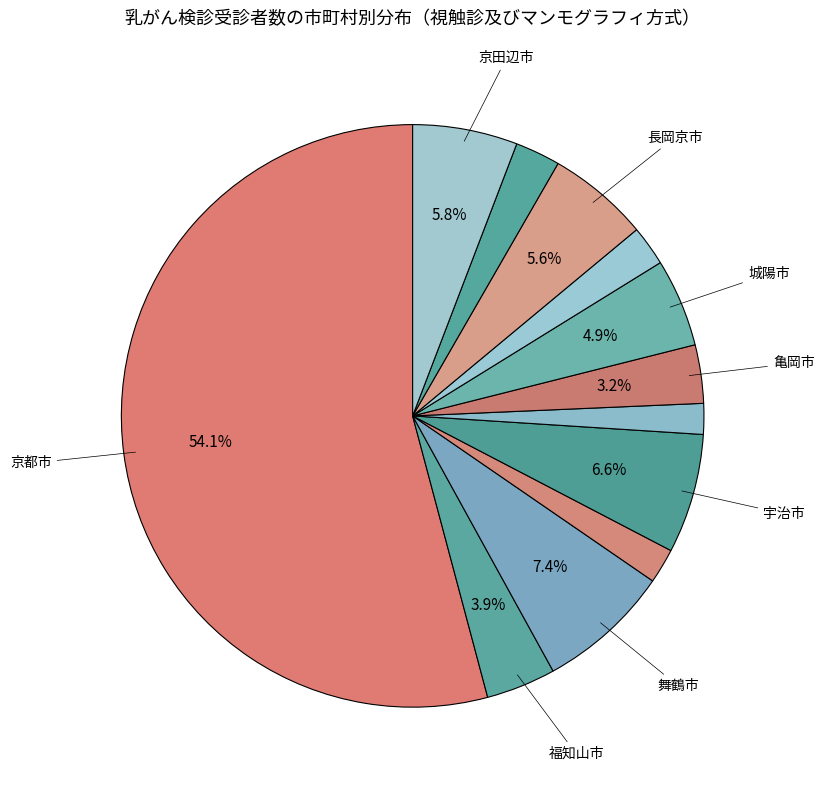

To the nearest percent, what is the average slice percentage?

8%